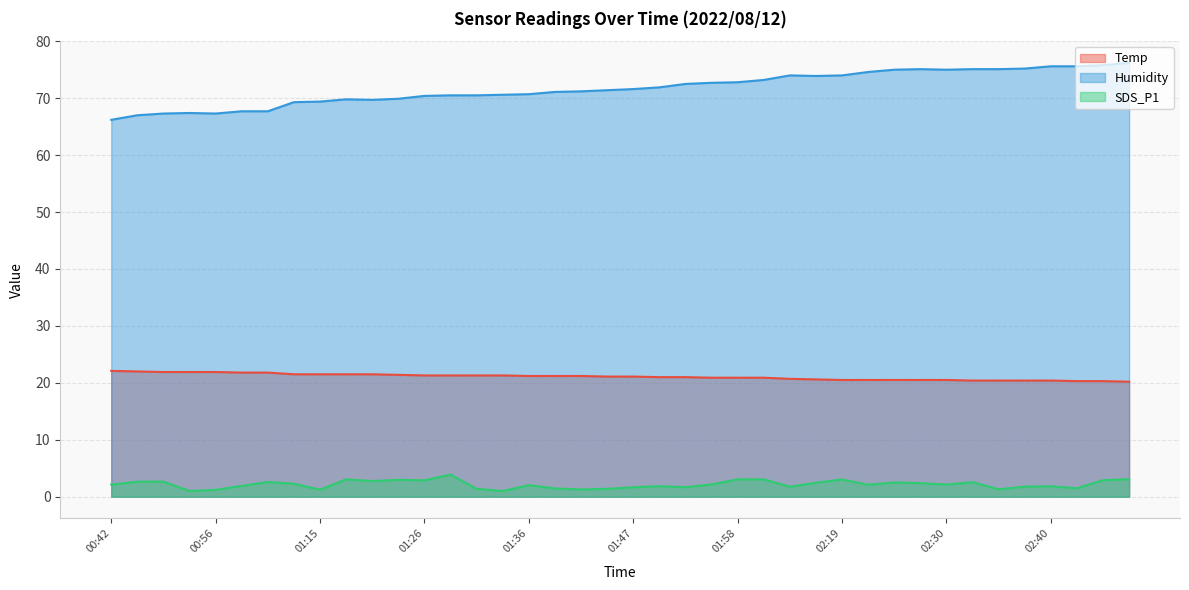

Which label corresponds to the largest value in the chart?

02:48